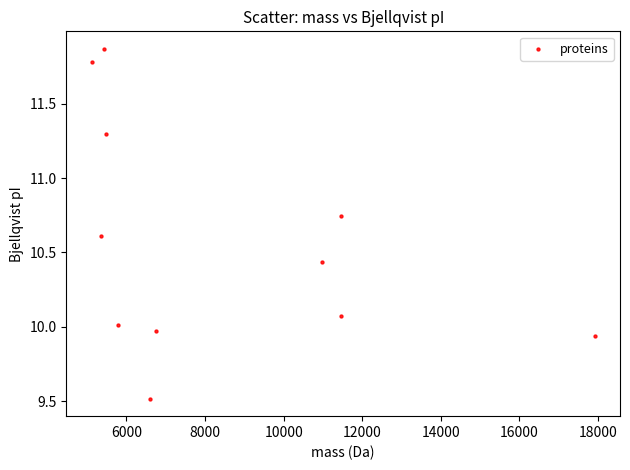

What is the range of Y values (max minus min)?

2.4